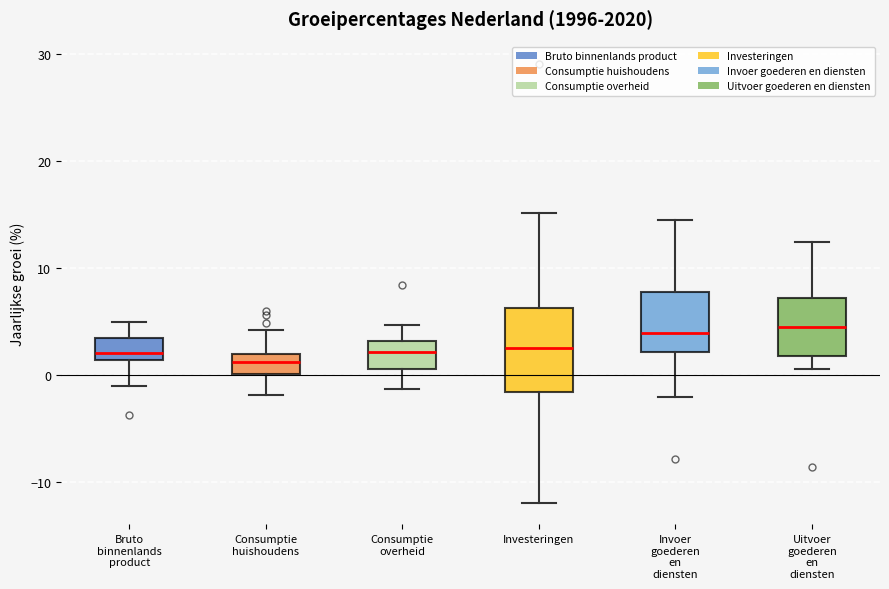

Reading left to right, transcribe this box plot: for each box, give where its median line is, the range the box spans, and where its two whiskers end, as read against the y-axis. The values are not printed on the chart, so give them approximately, as read against the axis.

Bruto binnenlands product: median 2, box 1 to 4, whiskers -1 to 5
Consumptie huishoudens: median 1, box 0 to 2, whiskers -2 to 4
Consumptie overheid: median 2, box 1 to 3, whiskers -1 to 5
Investeringen: median 3, box -2 to 6, whiskers -12 to 15
Invoer goederen en diensten: median 4, box 2 to 8, whiskers -2 to 15
Uitvoer goederen en diensten: median 5, box 2 to 7, whiskers 1 to 12